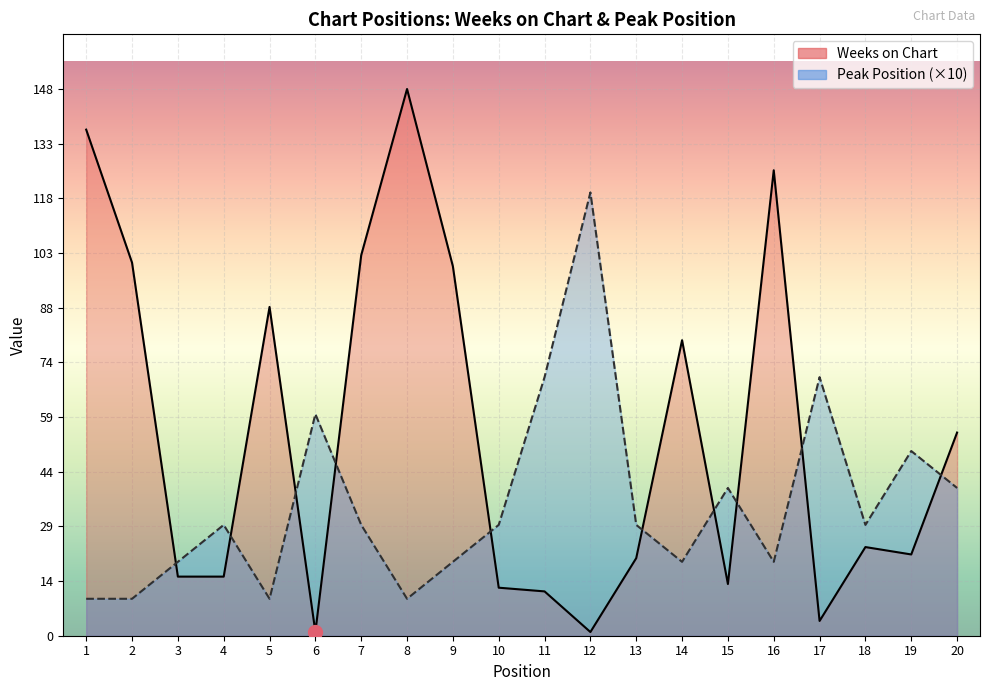

At which category is the sum across all series the highest?

8